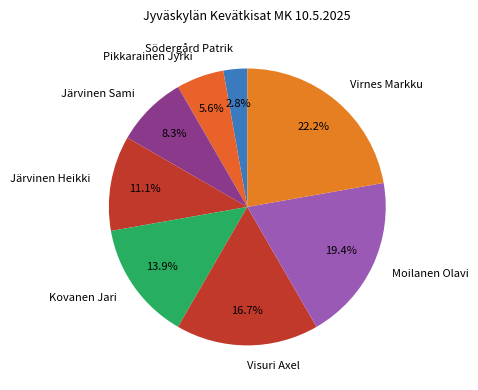

Is there any slice that represents more than half of the pie?

No